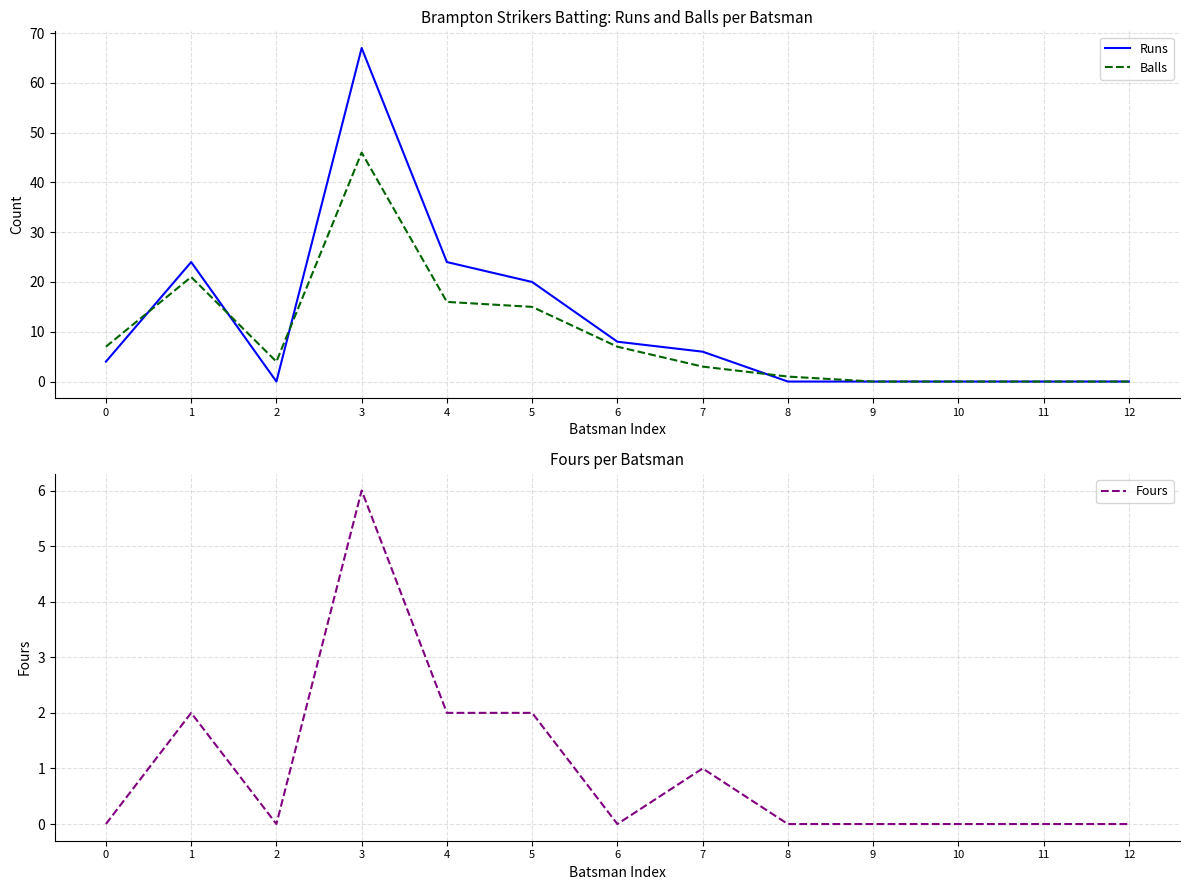

True or false: Runs has a value of 0 at 2.

True